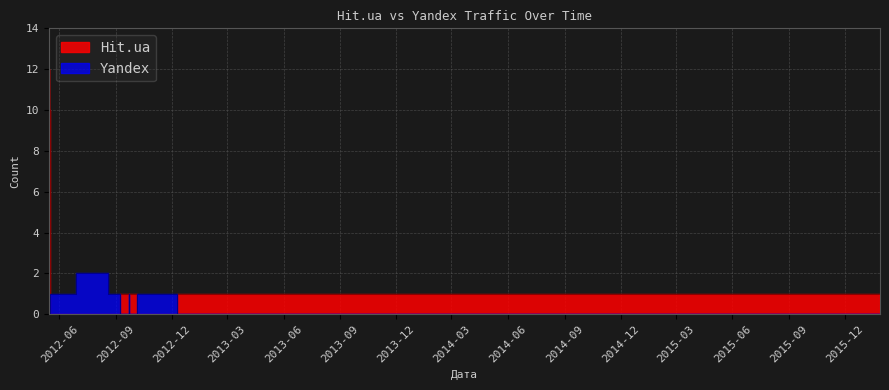

True or false: Hit.ua has a value of 0 at 2012-08-19.

True